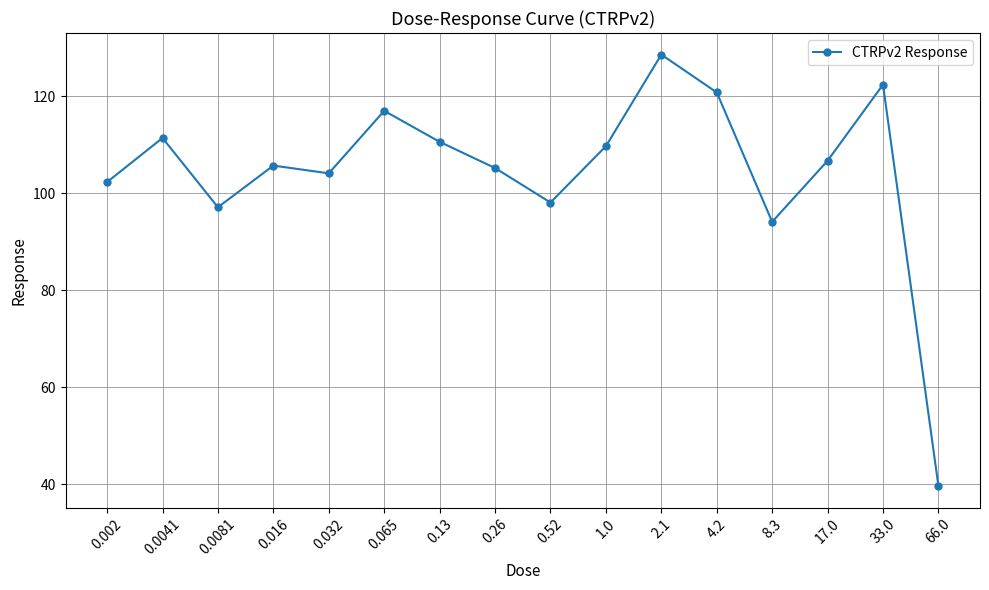

What position from the right is 0.065?

11